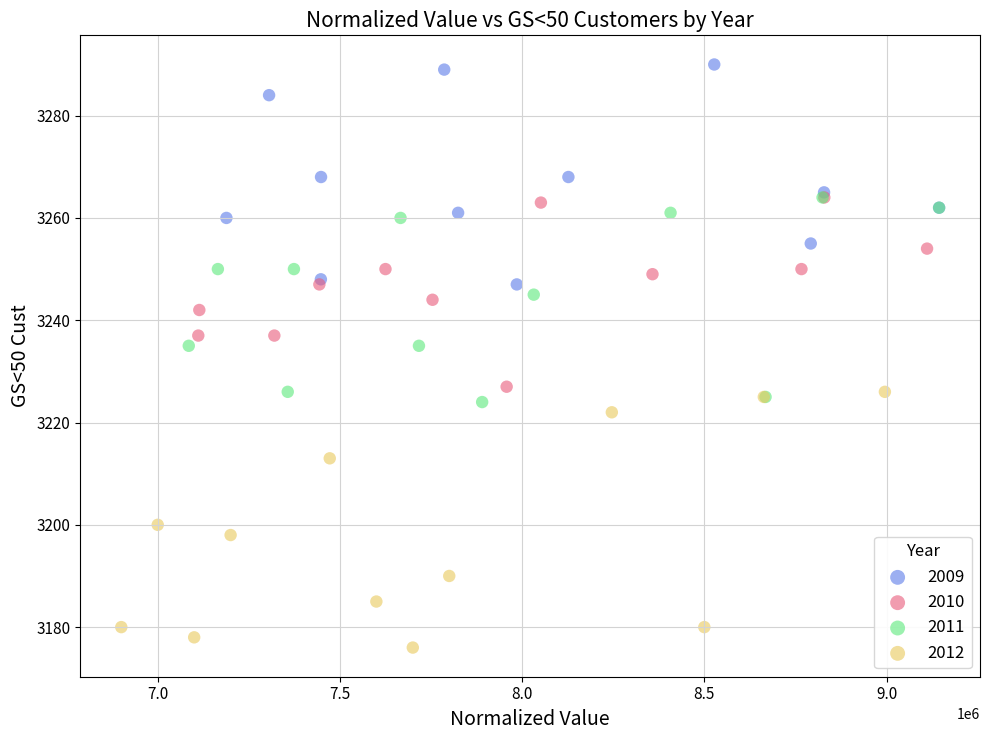

What are all the series names shown in the legend?

2009, 2010, 2011, 2012